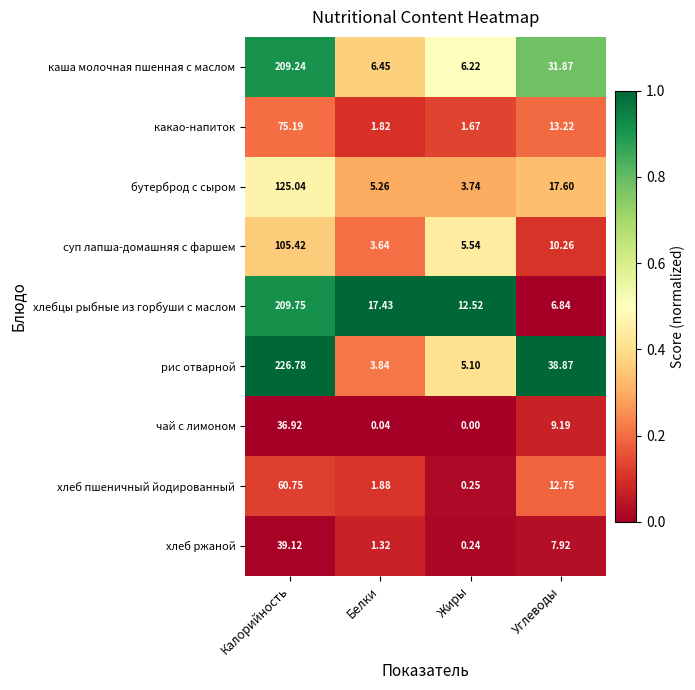

At which label does хлебцы рыбные из горбуши с маслом reach its minimum?

Углеводы